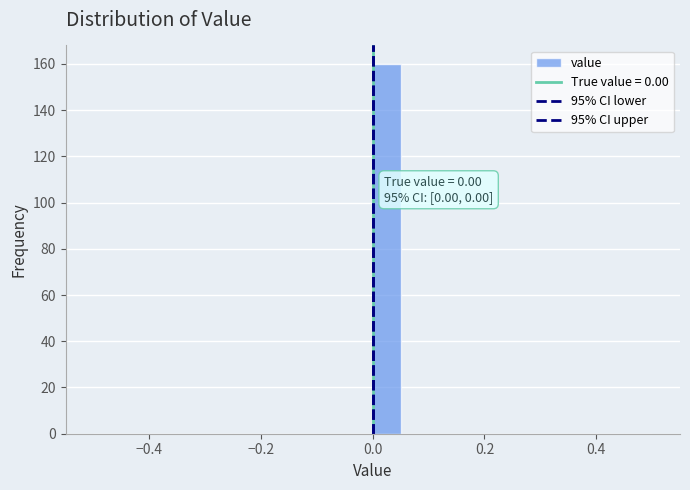

Read against the x-axis, roughly where is the centre of the tallest bar?

0.02